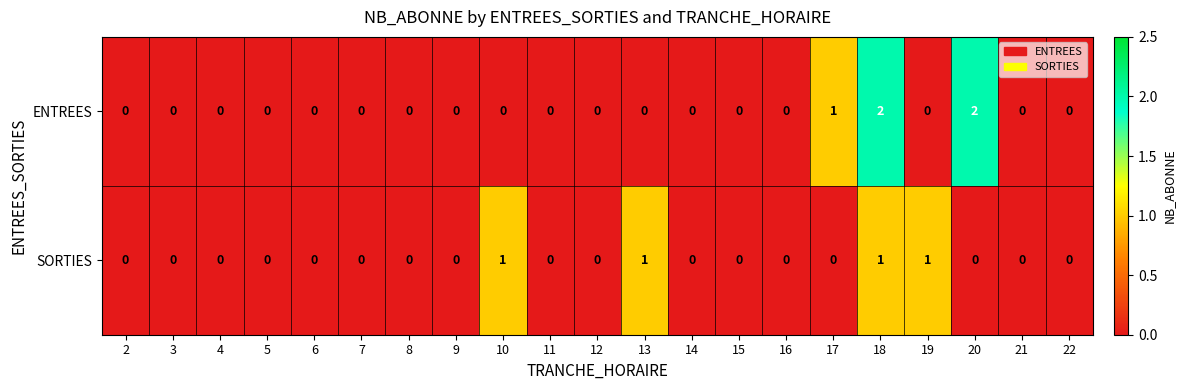

Which series has the largest total across all categories?

ENTREES